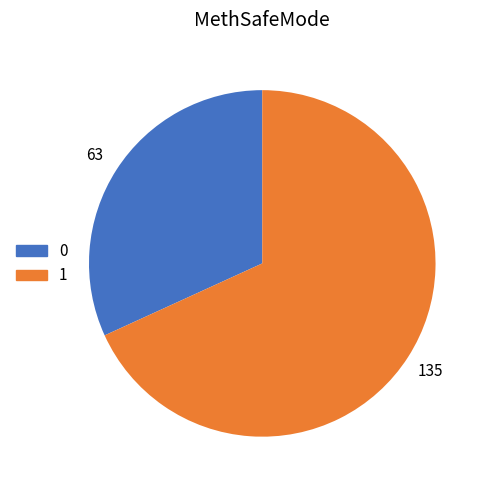

Do 0 and 1 together represent more than half of the pie?

Yes